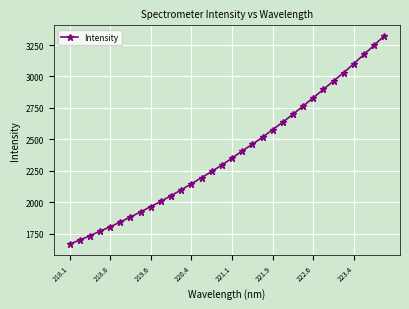

What is the smallest value displayed?

1666.5